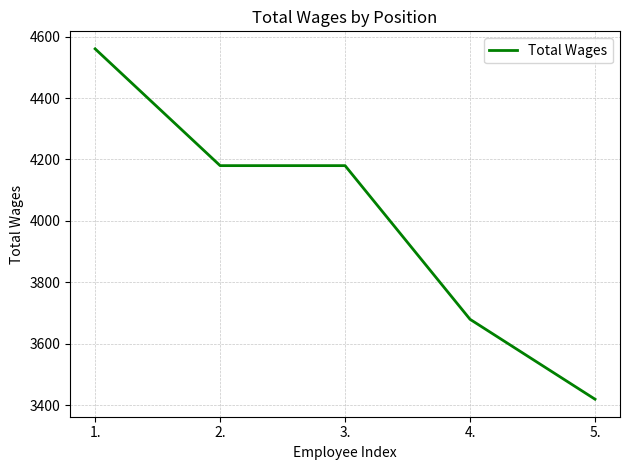

Count the values in the range 3680 to 4180.

3